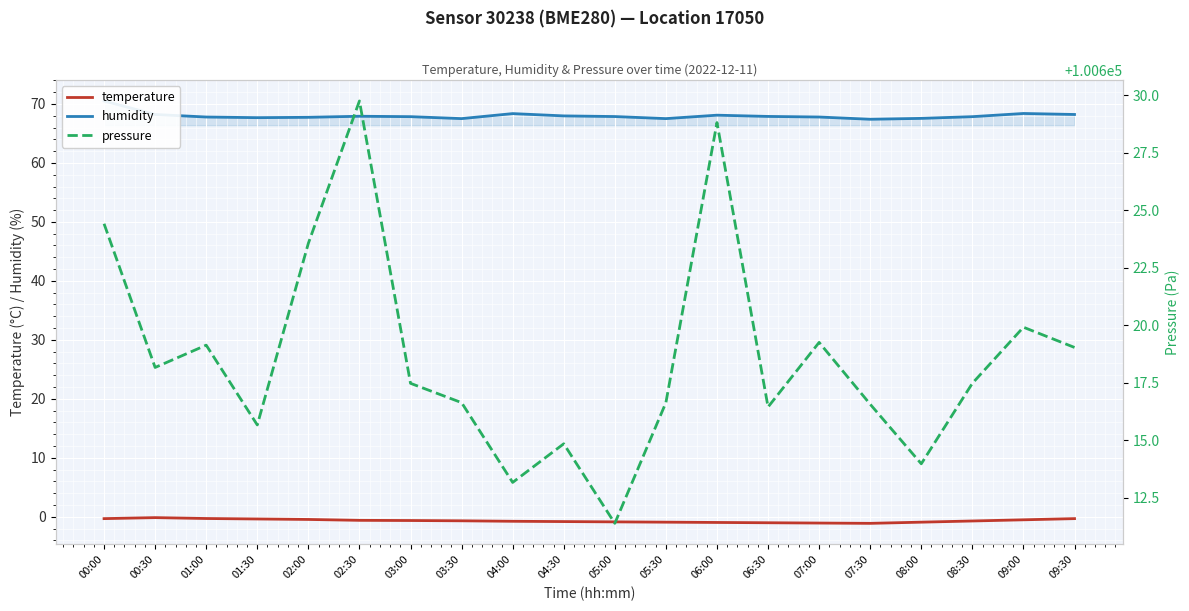

What is the difference between the maximum and minimum values in the temperature series?

1.0